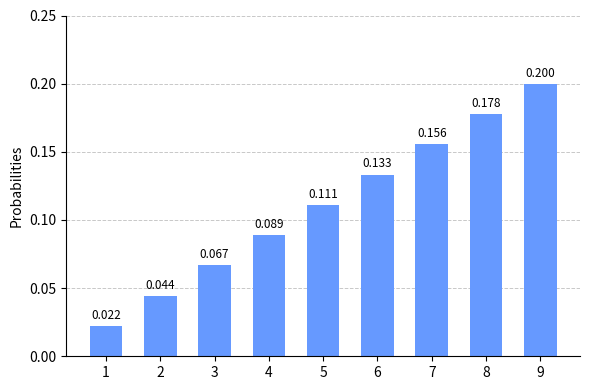

Read the value at 5.

0.1